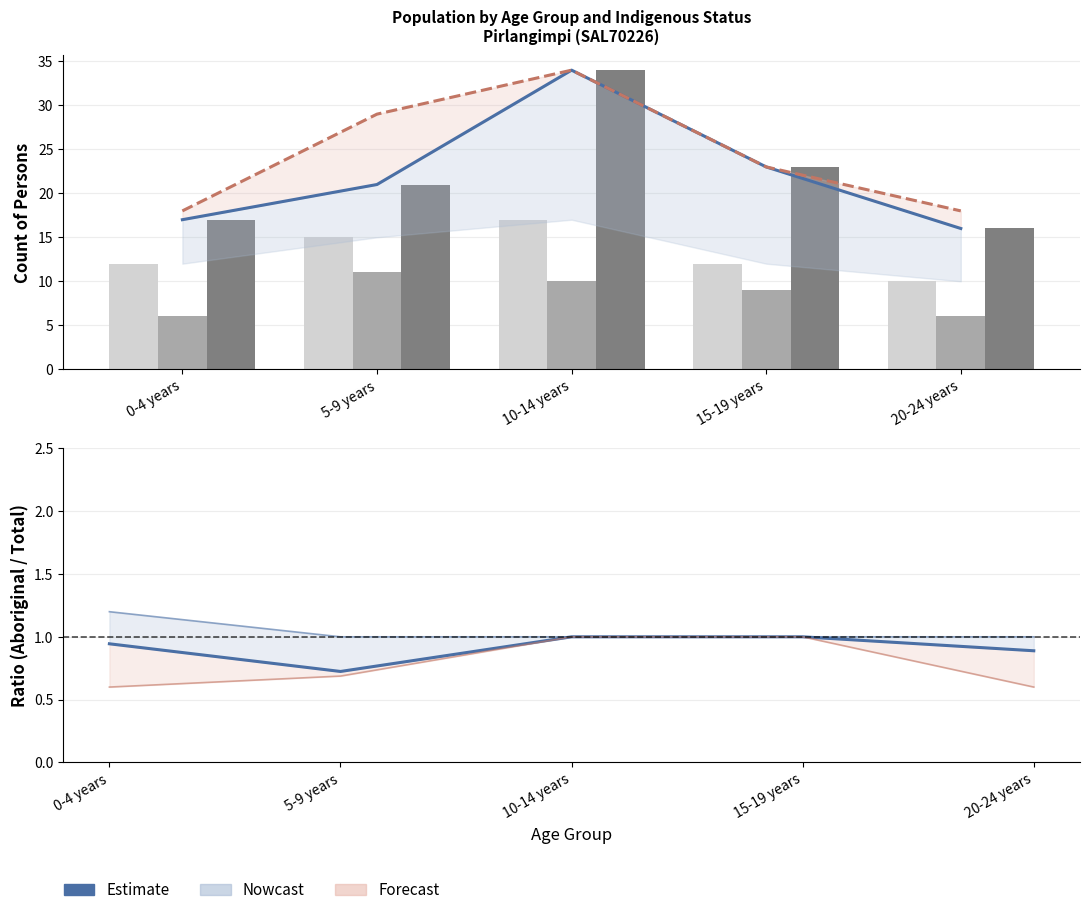

At how many categories does at least one series exceed 20?

3